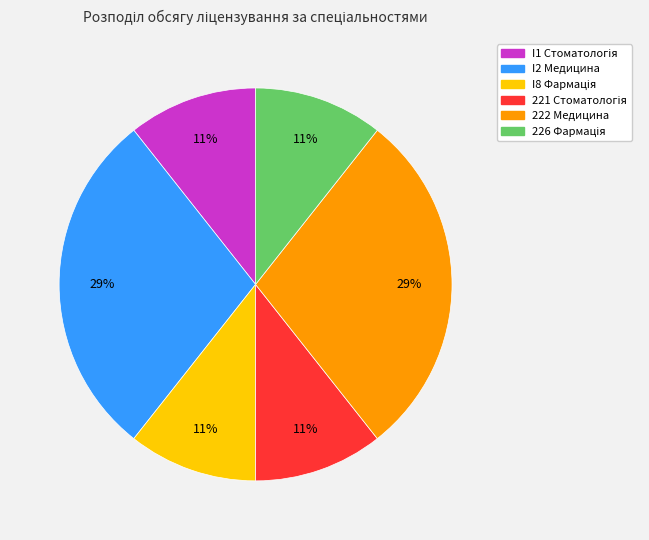

To the nearest percent, what is the average slice percentage?

17%